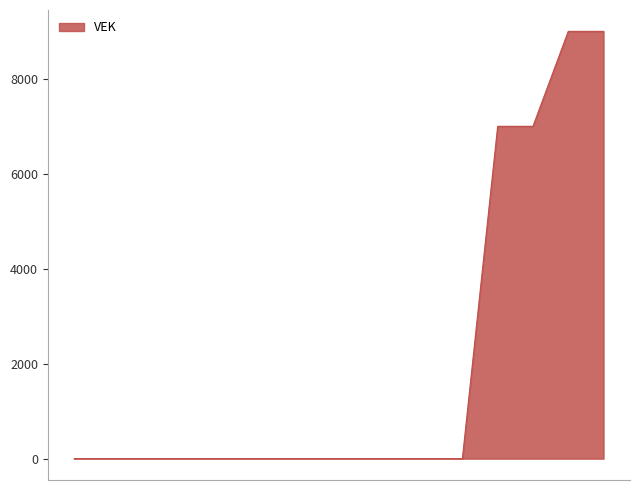

How many lines are shown in the chart?

1